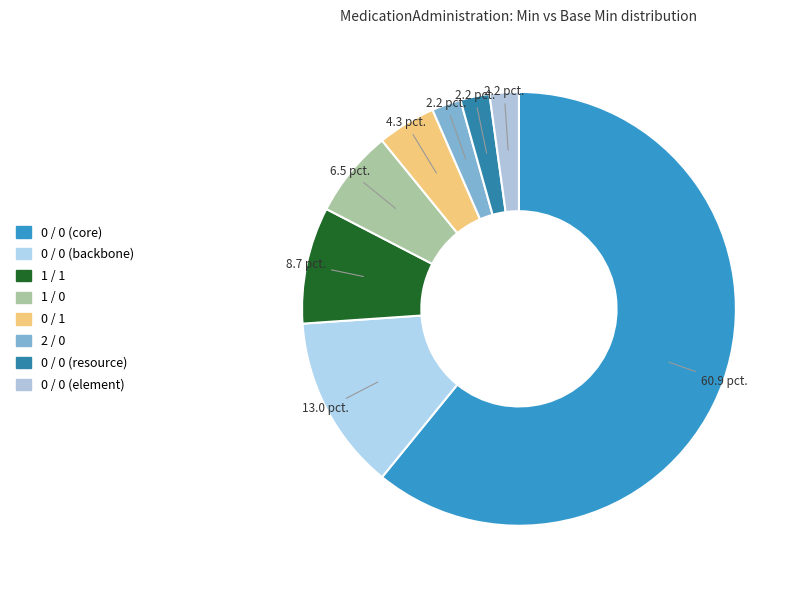

Which category has the smallest portion of the pie?

Min=2, Base Min=0